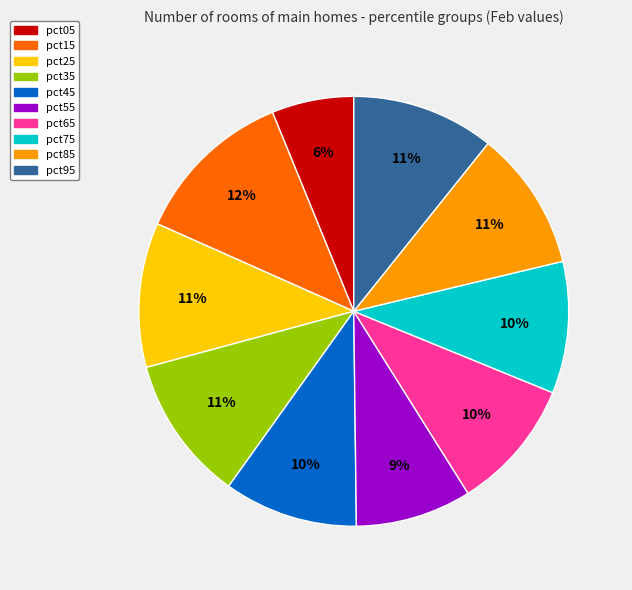

Do pct65 and pct25 together represent more than half of the pie?

No